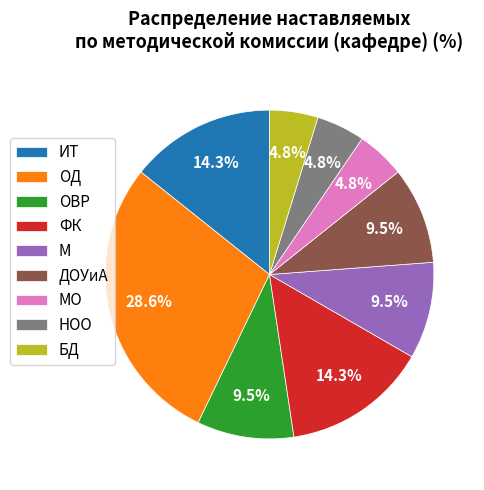

Does ОВР account for over 50% of the chart?

No